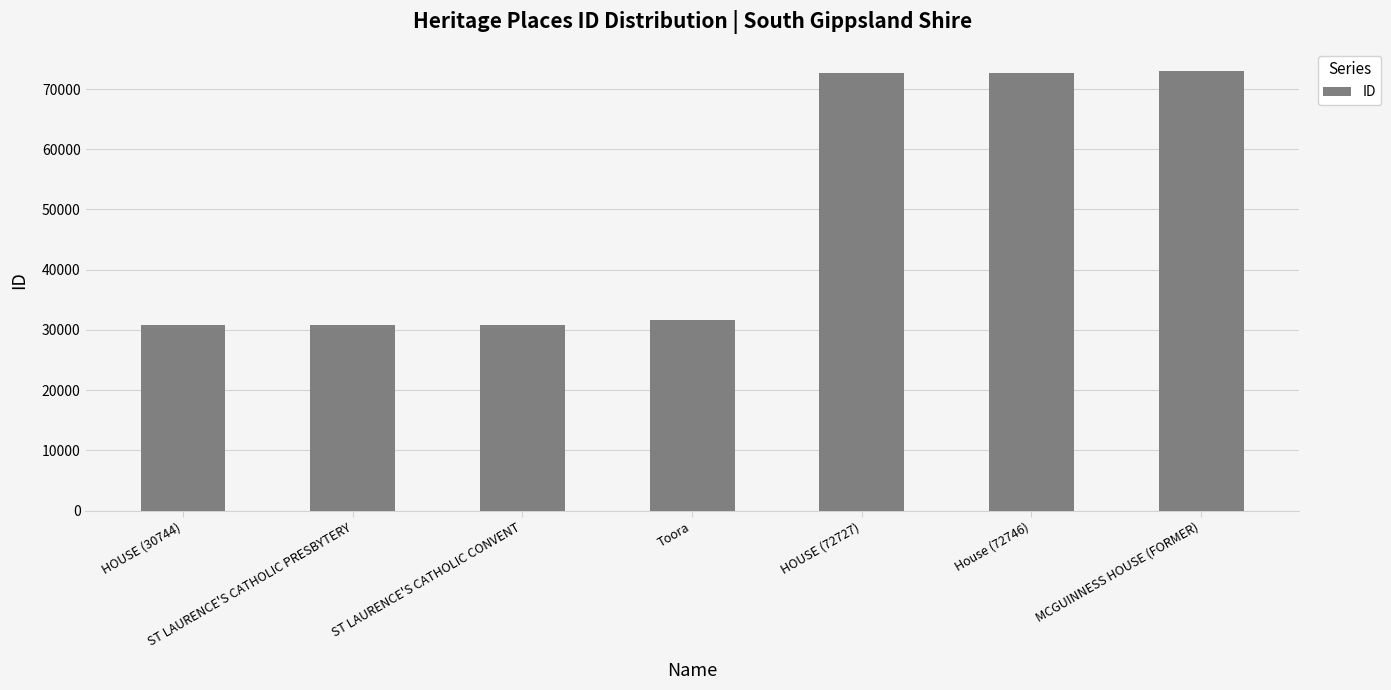

What is the sum of the values at MCGUINNESS HOUSE (FORMER) and House (72746)?

145774